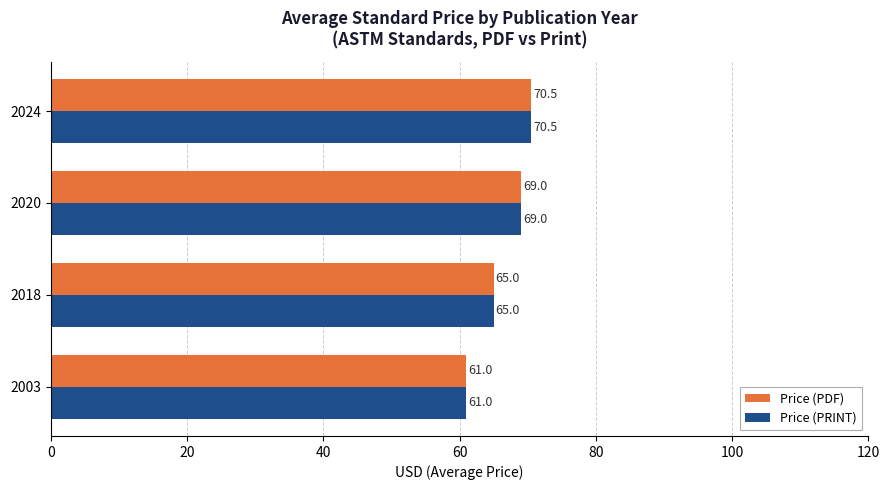

Which category has the lowest value across all series?

2003